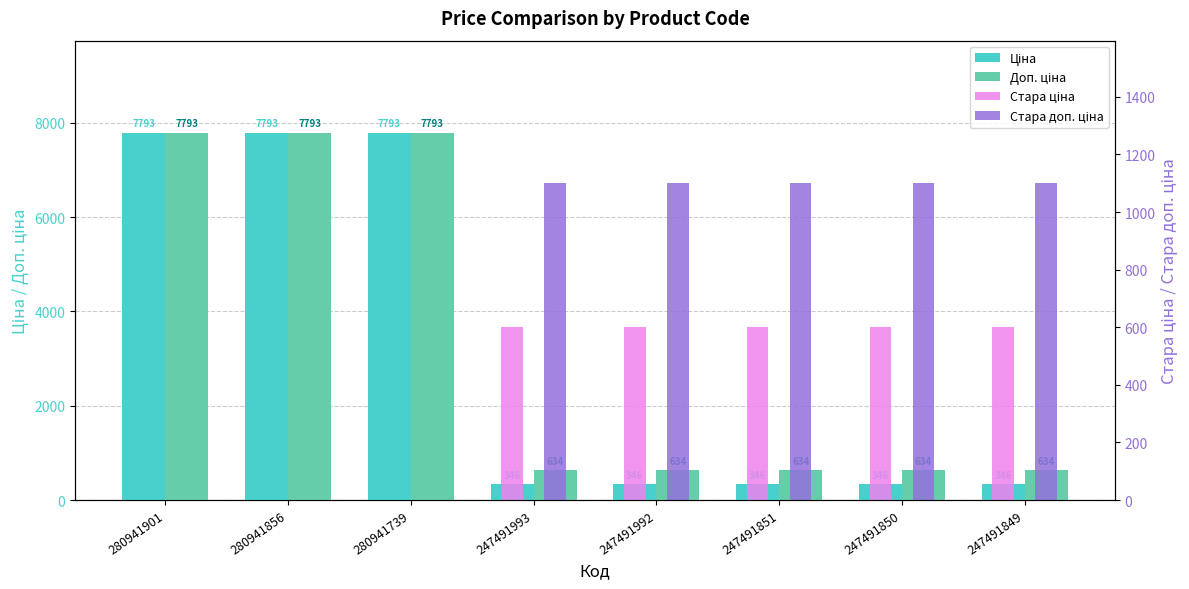

What is the difference between the maximum and second lowest values in the Доп. ціна series?

7158.9